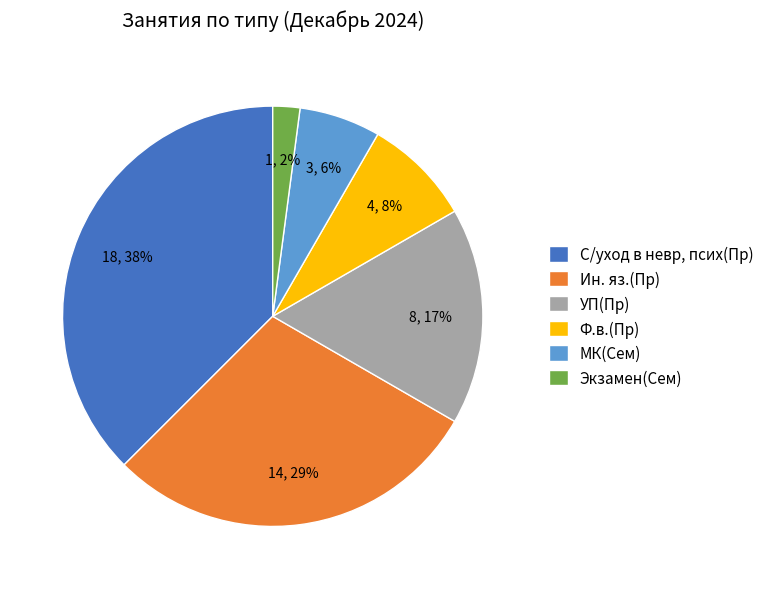

The УП(Пр) slice represents 17% of the pie. True or false?

True